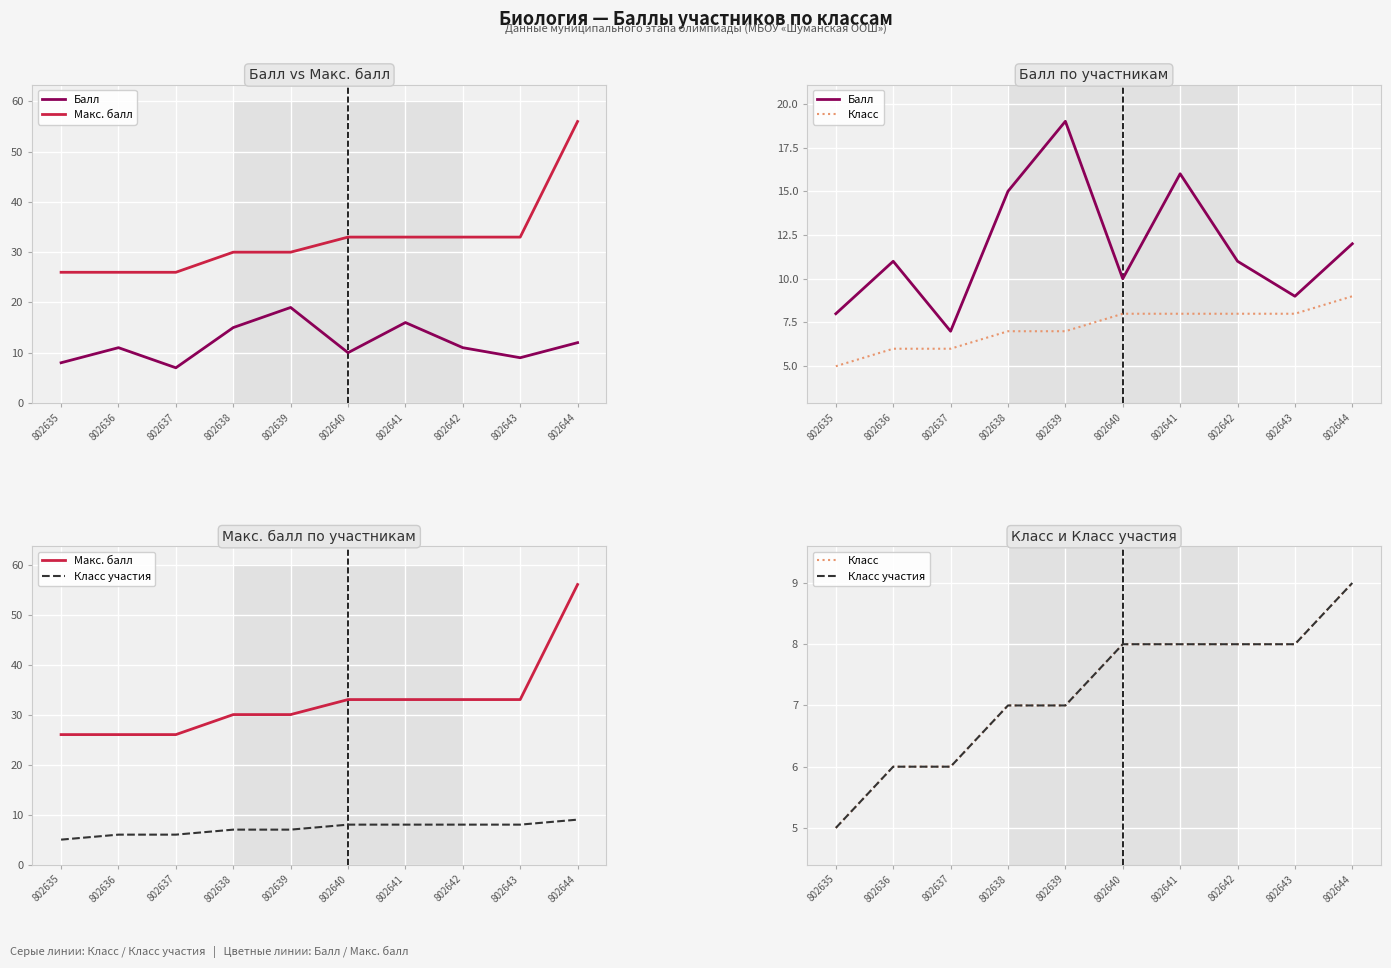

At which category is the sum across all series the highest?

802644